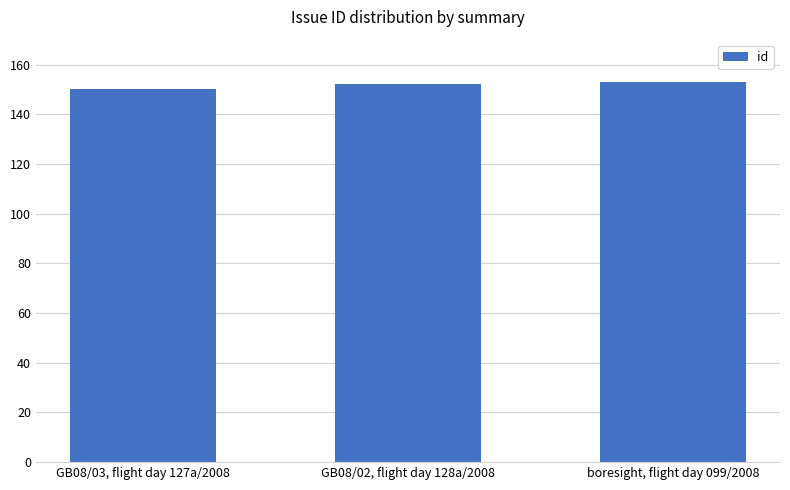

Which has a higher value, GB08/03, flight day 127a/2008 or GB08/02, flight day 128a/2008?

GB08/02, flight day 128a/2008